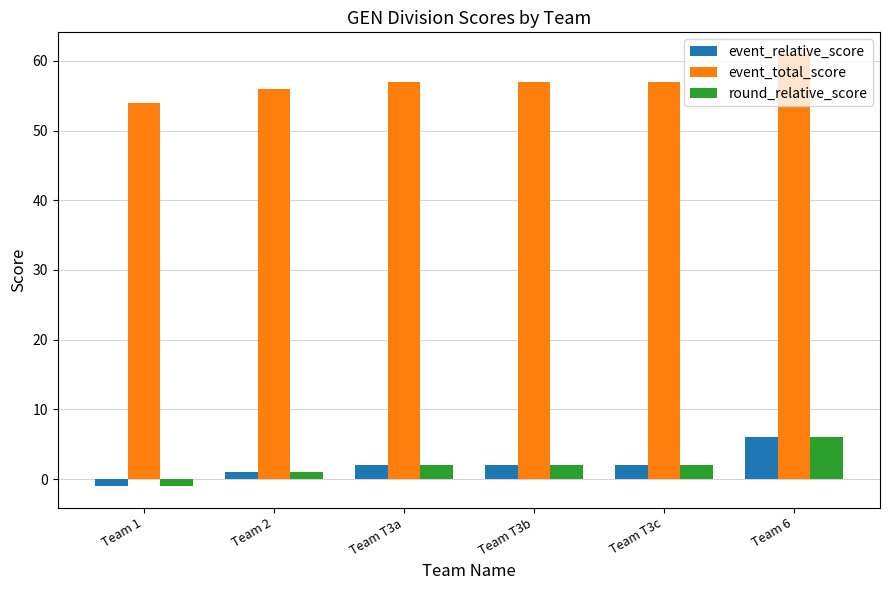

Is it true that event_total_score equals 22 at Team 2?

False